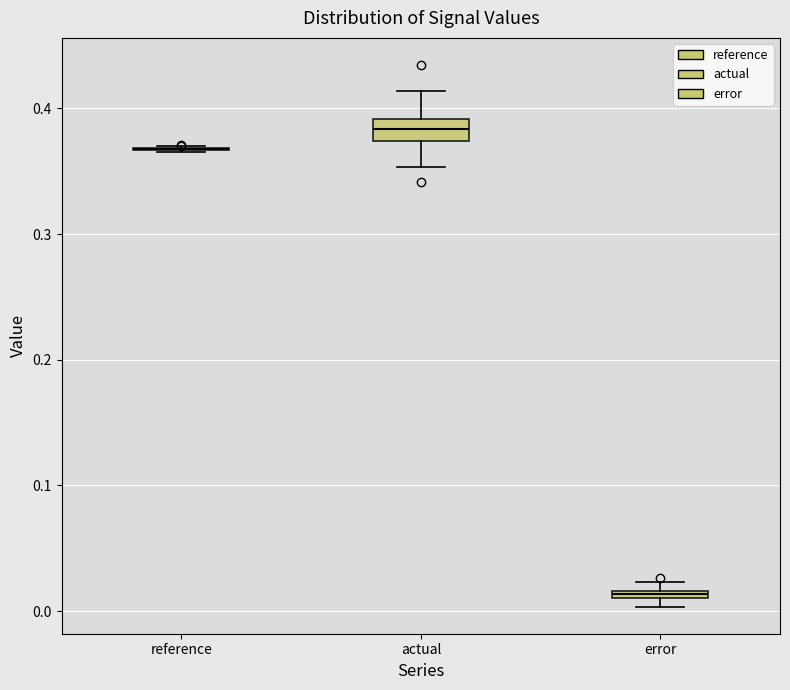

Comparing the boxes themselves (not the whiskers), which one is the tallest?

actual